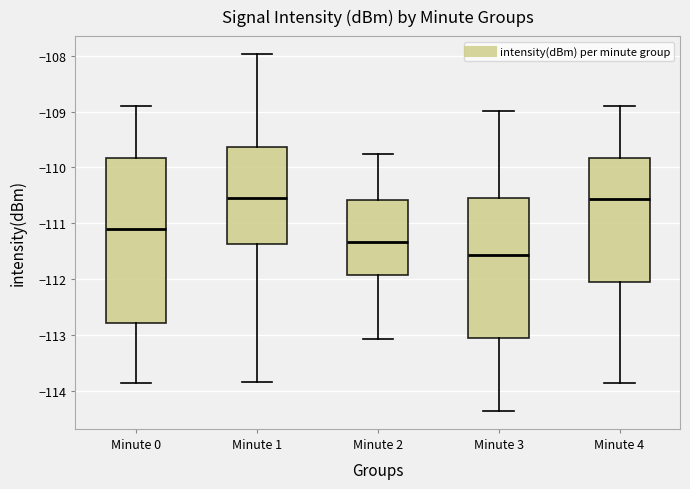

Comparing the boxes themselves (not the whiskers), which one is the tallest?

Minute 0